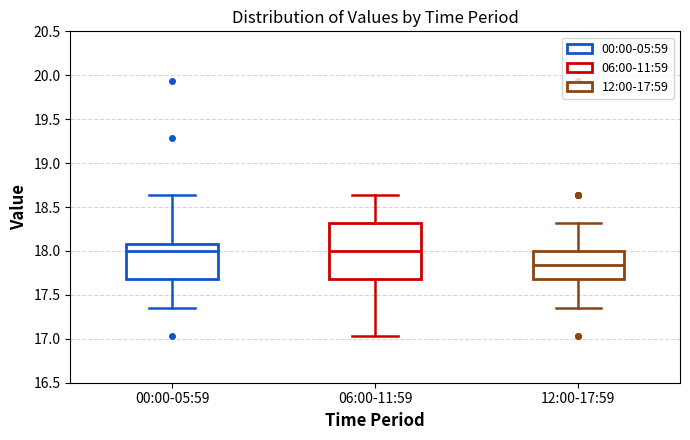

Which box has the lowest median line?

12:00-17:59